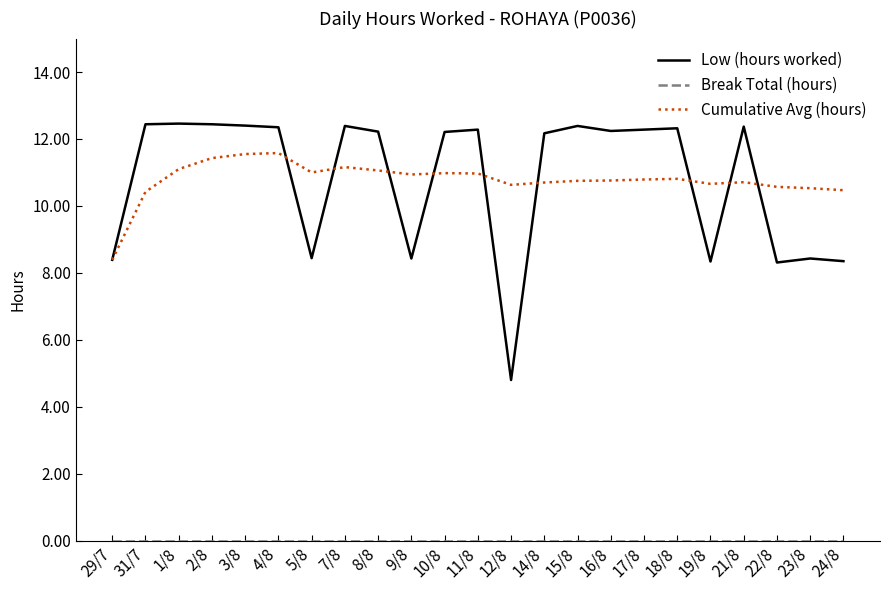

What is the difference between the highest and lowest values at 12/8?

10.6